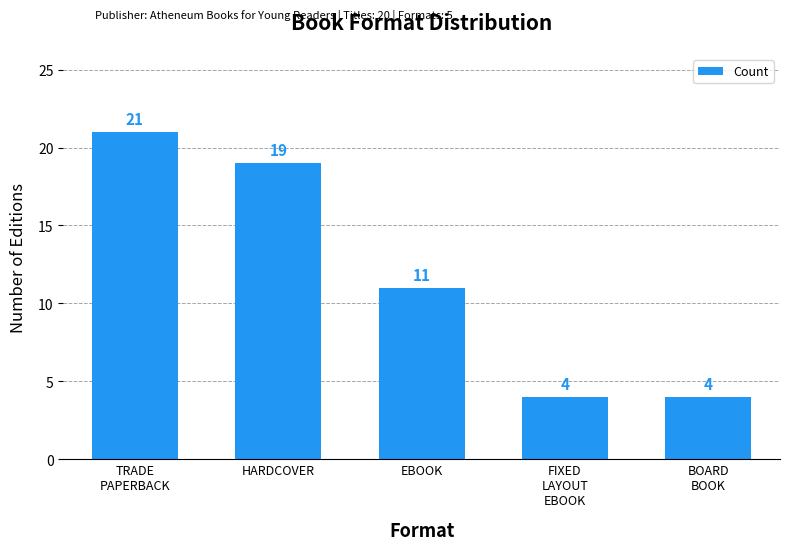

Does the chart contain stacked bars?

No